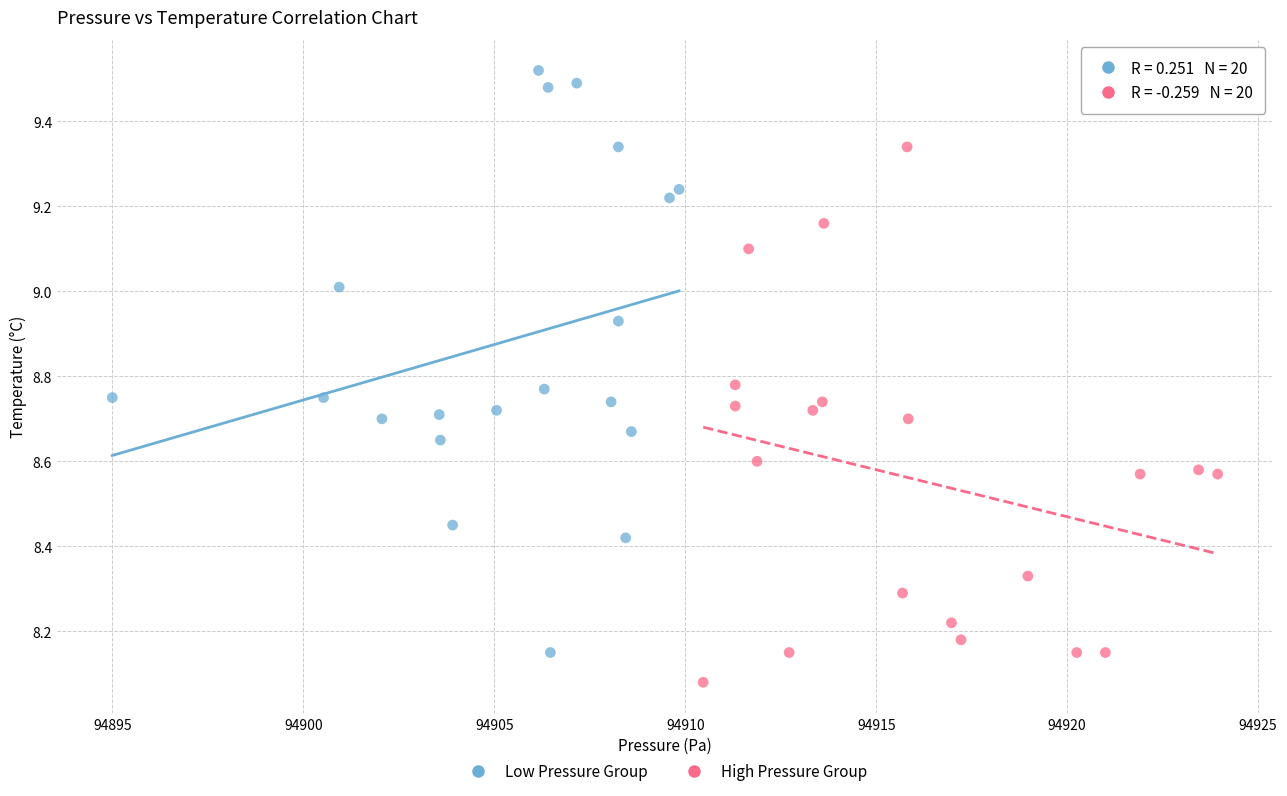

Which series contains the lowest Y value?

High Pressure Group